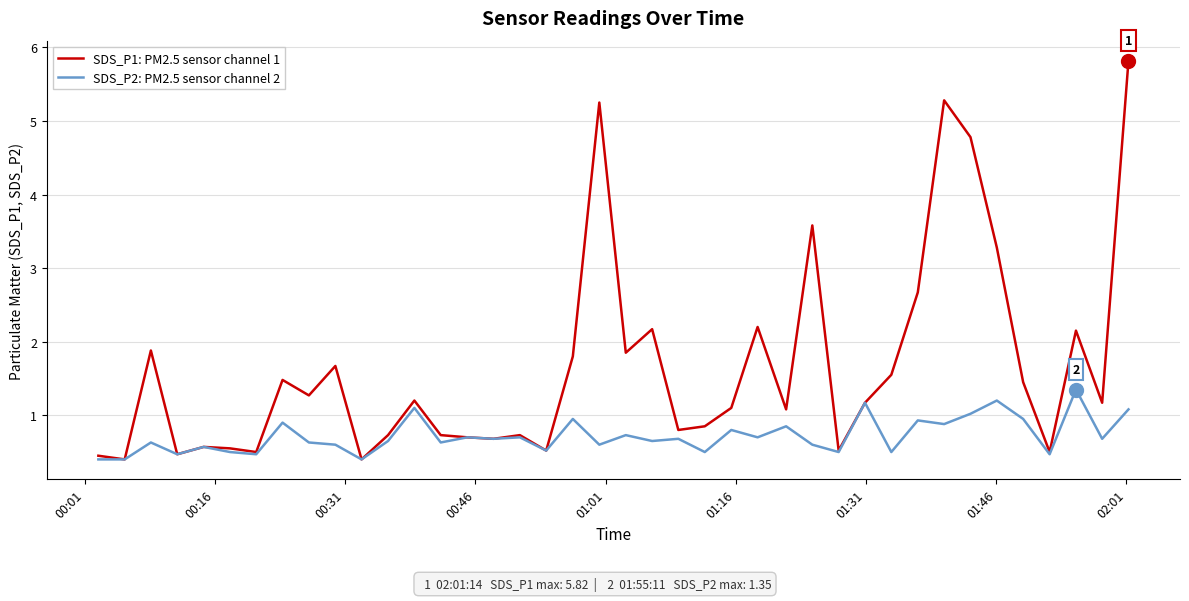

Which series has the widest spread of values?

SDS_P1: PM2.5 sensor channel 1